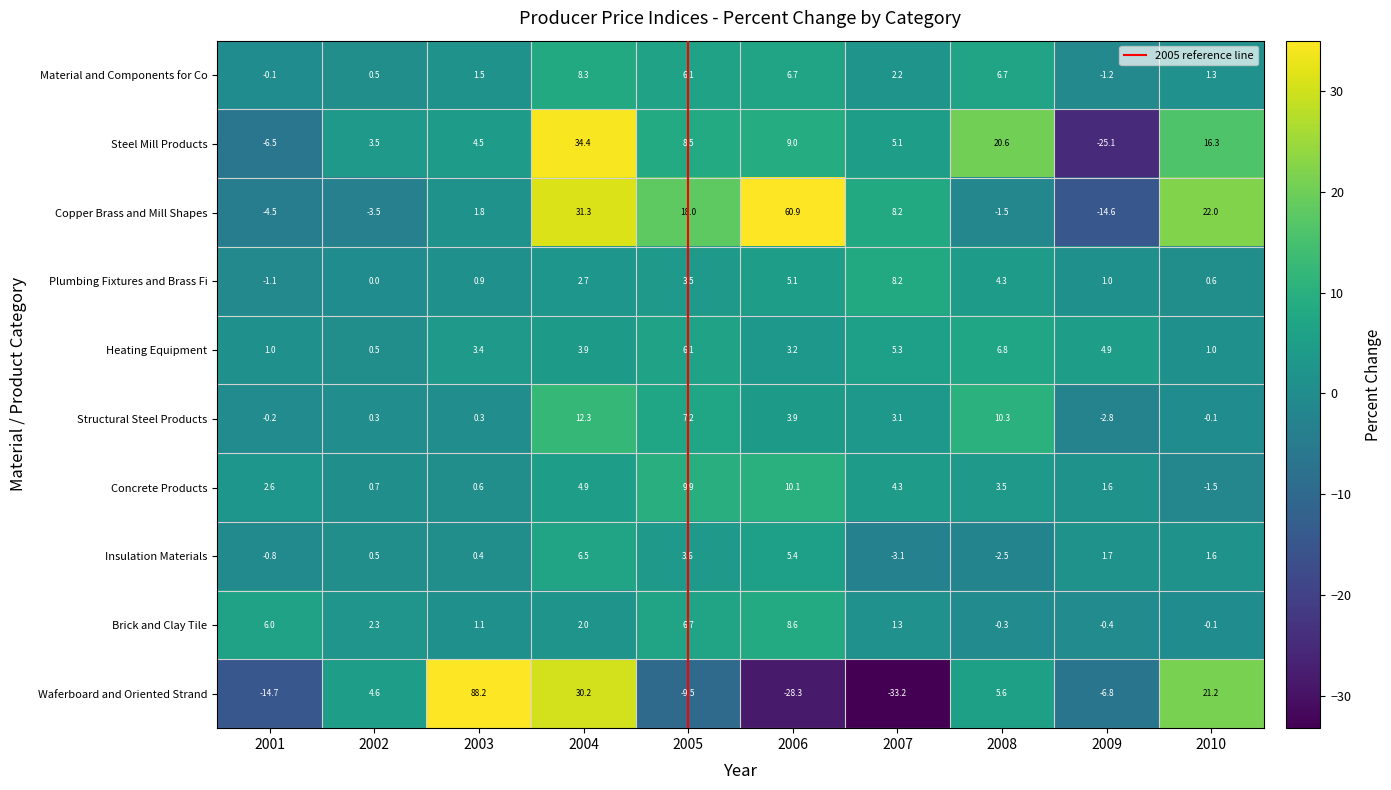

How many data points does each series have?

10